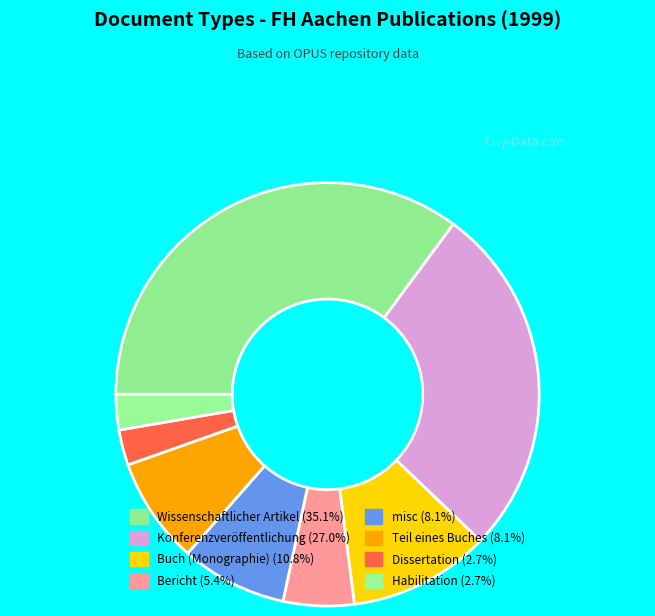

Is there a majority slice in this chart?

No